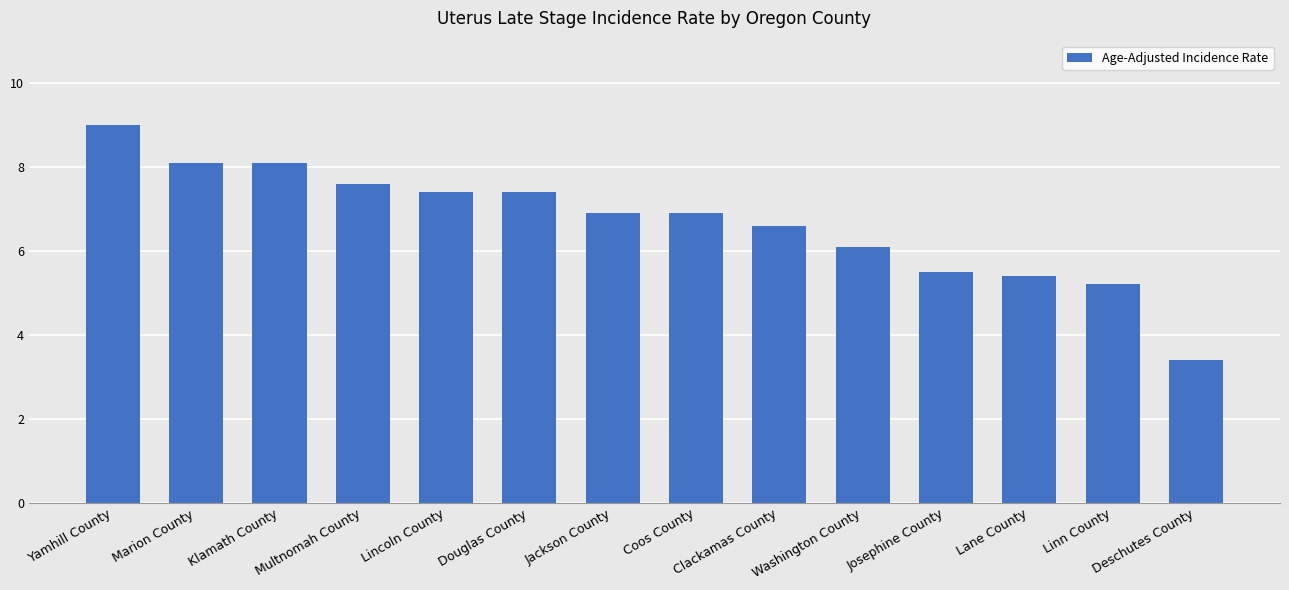

What is the label of the 7th bar from the left?

Jackson County